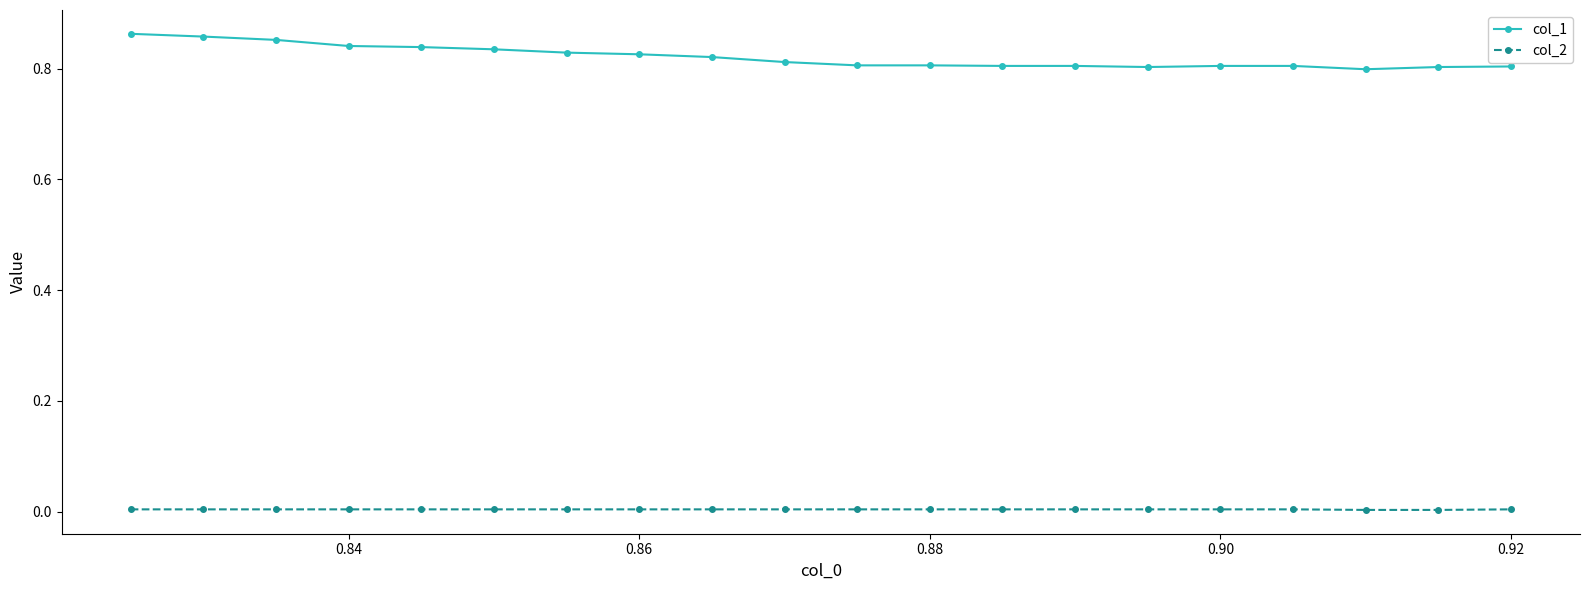

Which series has the widest spread of values?

col_1